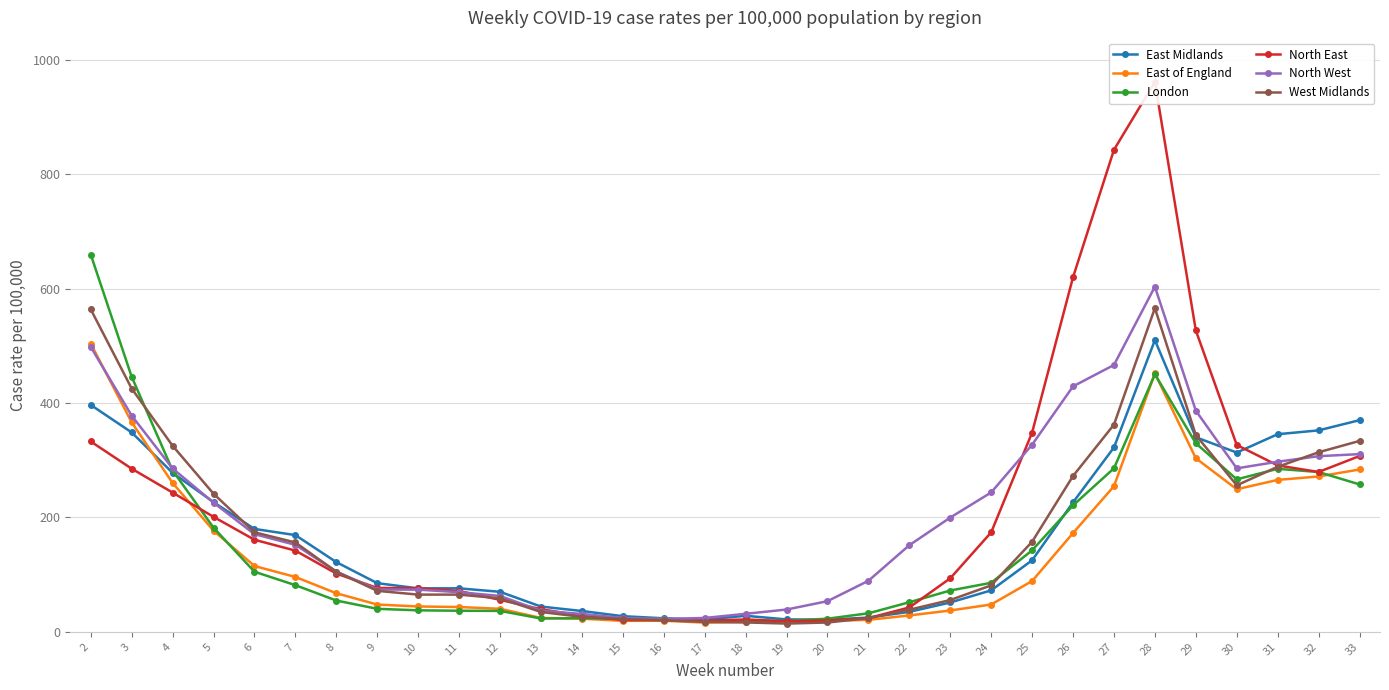

The East of England series shows 27.4 at 6. True or false?

False